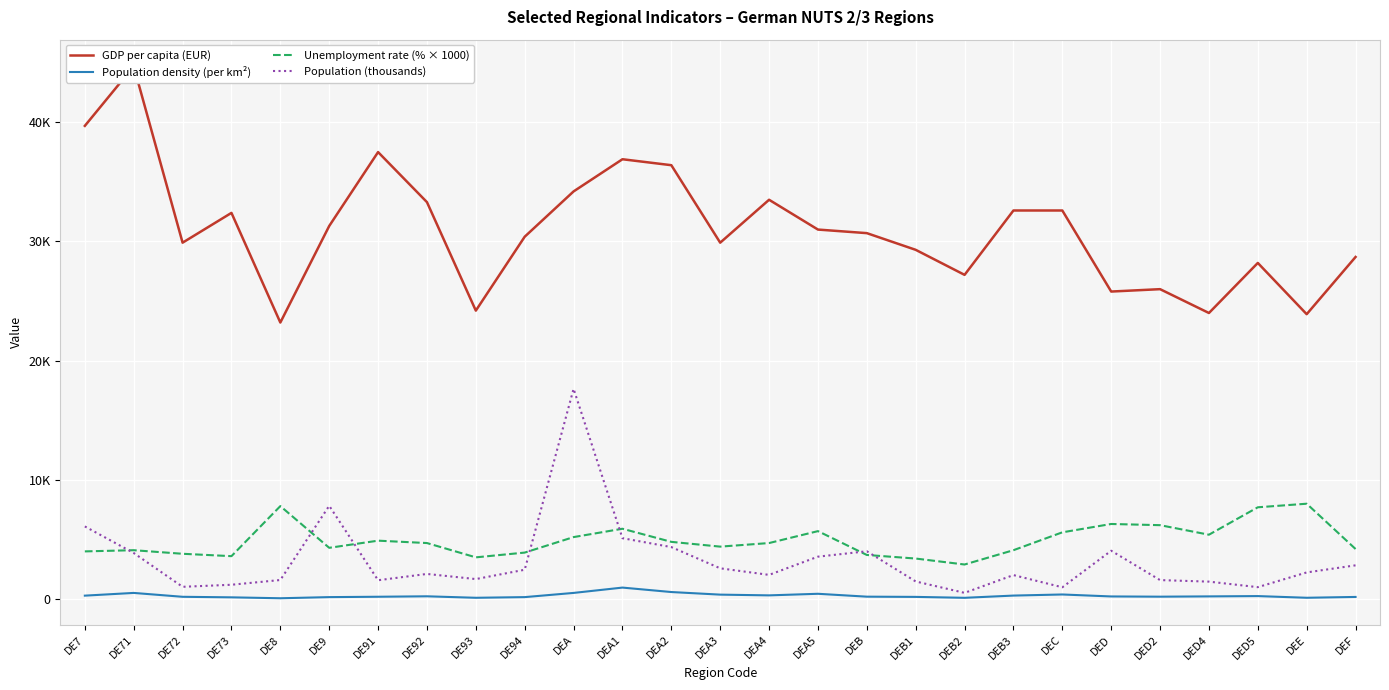

Reading left to right, list all the values displayed in this chart.

GDP per capita (EUR): DE7=39700.0	DE71=44700.0	DE72=29900.0	DE73=32400.0	DE8=23200.0	DE9=31300.0	DE91=37500.0	DE92=33300.0	DE93=24200.0	DE94=30400.0	DEA=34200.0	DEA1=36900.0	DEA2=36400.0	DEA3=29900.0	DEA4=33500.0	DEA5=31000.0	DEB=30700.0	DEB1=29300.0	DEB2=27200.0	DEB3=32600.0	DEC=32600.0	DED=25800.0	DED2=26000.0	DED4=24000.0	DED5=28200.0	DEE=23900.0	DEF=28700.0
Population density (per km²): DE7=287.5	DE71=516.2	DE72=190.7	DE73=144.8	DE8=68.8	DE9=164.0	DE91=194.7	DE92=232.5	DE93=108.0	DE94=163.9	DEA=516.1	DEA1=963.4	DEA2=590.4	DEA3=372.6	DEA4=310.7	DEA5=443.7	DEB=201.6	DEB1=182.8	DEB2=105.7	DEB3=292.9	DEC=385.3	DED=219.9	DED2=200.7	DED4=224.7	DED5=250.4	DEE=109.5	DEF=178.7
Unemployment rate (% × 1000): DE7=4000.0	DE71=4100.0	DE72=3800.0	DE73=3600.0	DE8=7800.0	DE9=4300.0	DE91=4900.0	DE92=4700.0	DE93=3500.0	DE94=3900.0	DEA=5200.0	DEA1=5900.0	DEA2=4800.0	DEA3=4400.0	DEA4=4700.0	DEA5=5700.0	DEB=3700.0	DEB1=3400.0	DEB2=2900.0	DEB3=4100.0	DEC=5600.0	DED=6300.0	DED2=6200.0	DED4=5400.0	DED5=7700.0	DEE=8000.0	DEF=4200.0
Population (thousands): DE7=6093.9	DE71=3863.8	DE72=1029.0	DE73=1201.0	DE8=1599.1	DE9=7826.7	DE91=1579.8	DE92=2108.4	DE93=1677.7	DE94=2460.9	DEA=17638.1	DEA1=5108.3	DEA2=4361.7	DEA3=2580.7	DEA4=2029.6	DEA5=3557.8	DEB=4011.6	DEB1=1477.2	DEB2=521.9	DEB3=2012.5	DEC=989.0	DED=4055.3	DED2=1592.8	DED4=1463.3	DED5=999.2	DEE=2235.5	DEF=2830.9